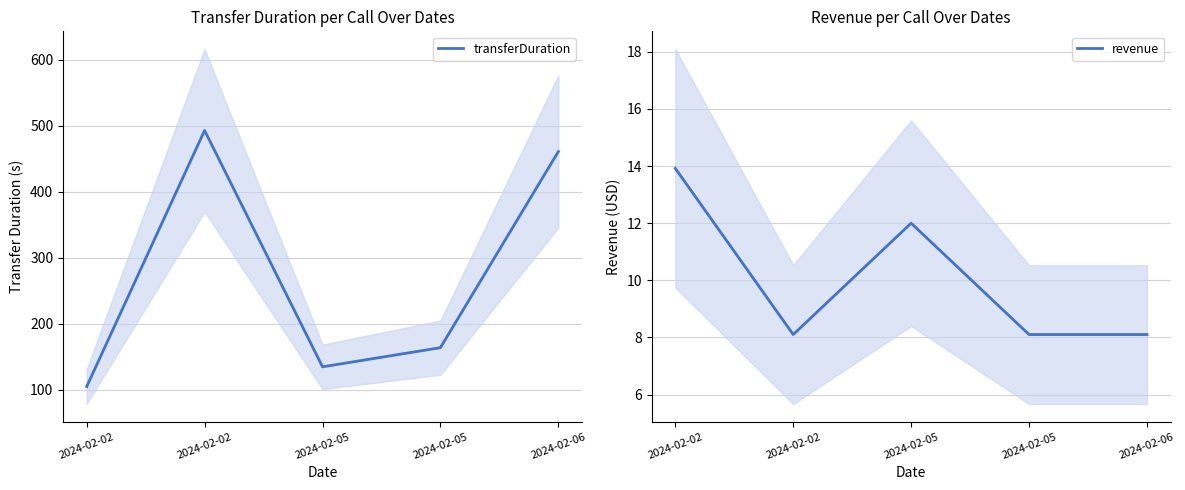

Rank the series at 2024-02-02 from lowest to highest value.

revenue, transferDuration